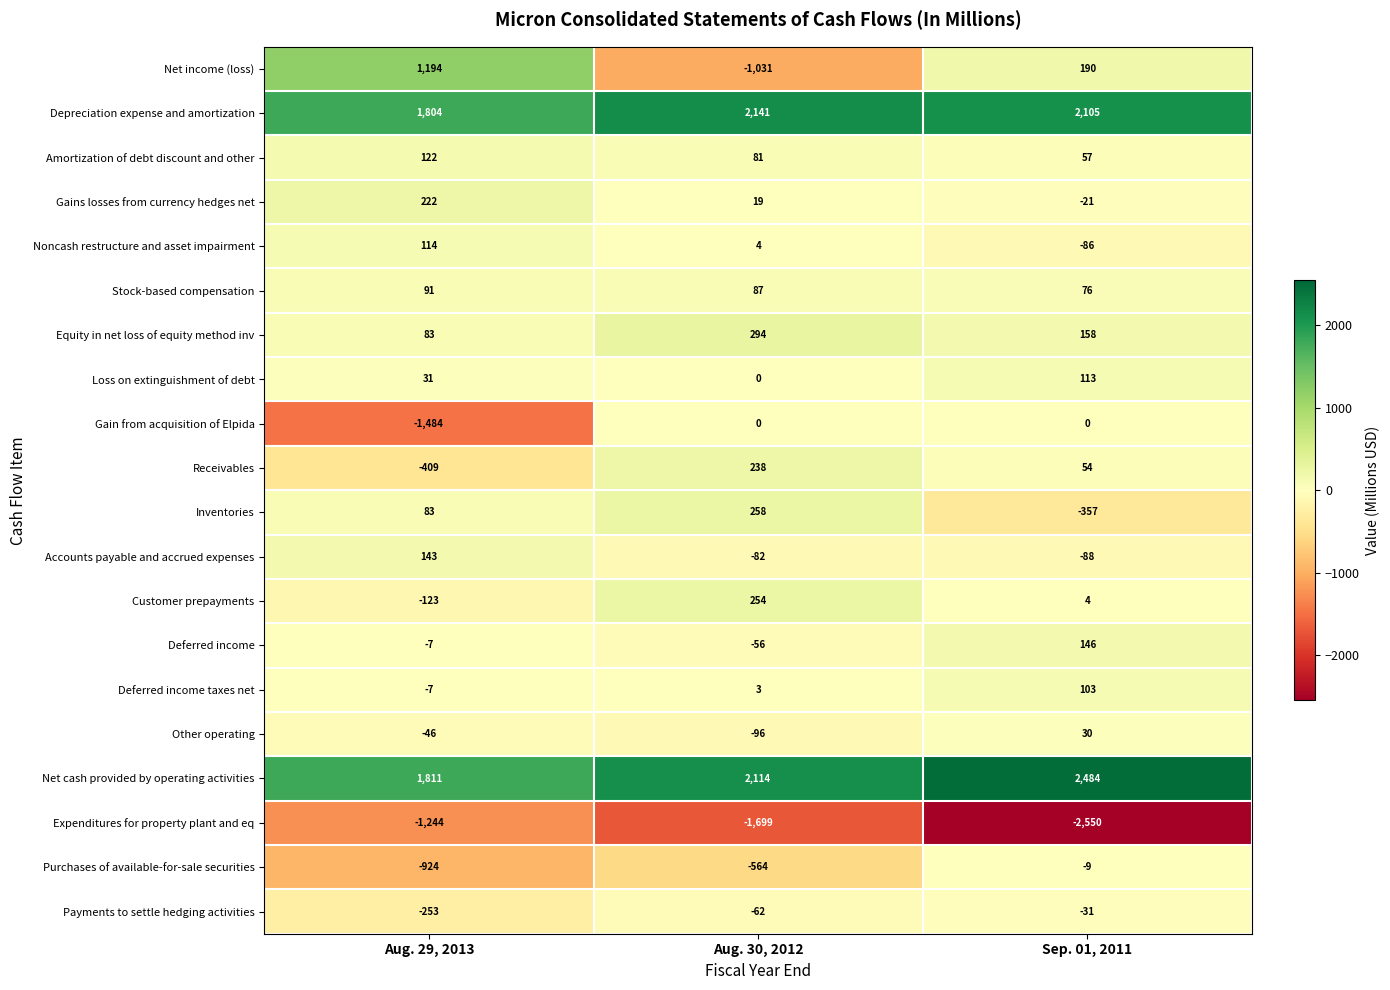

The Payments to settle hedging activities series shows -86 at Aug. 30, 2012. True or false?

False